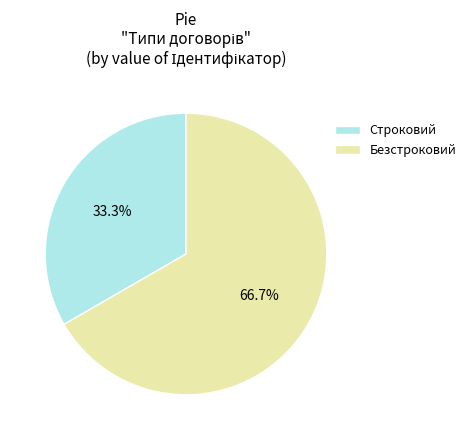

Which slice is the smallest?

Строковий